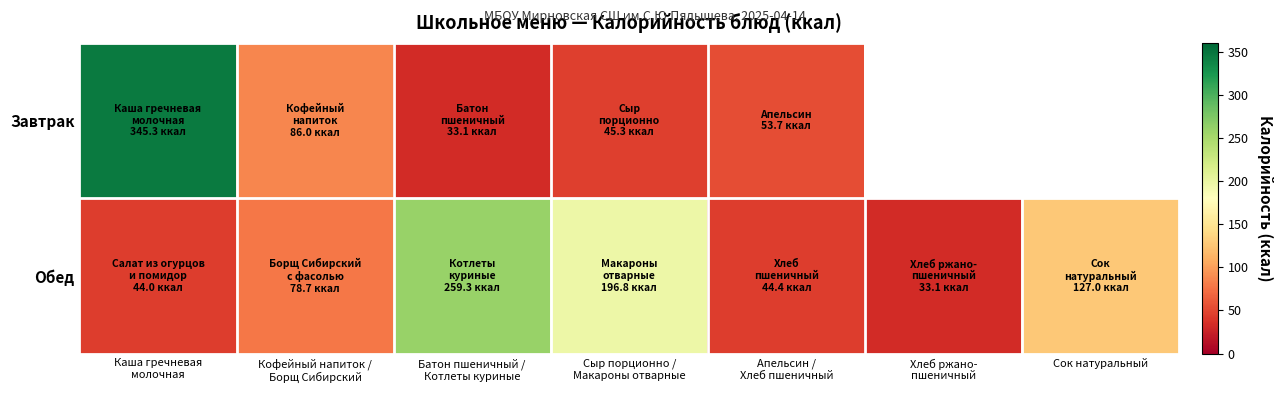

What value does the Завтрак series have at Апельсин / Хлеб пшеничный?

53.7